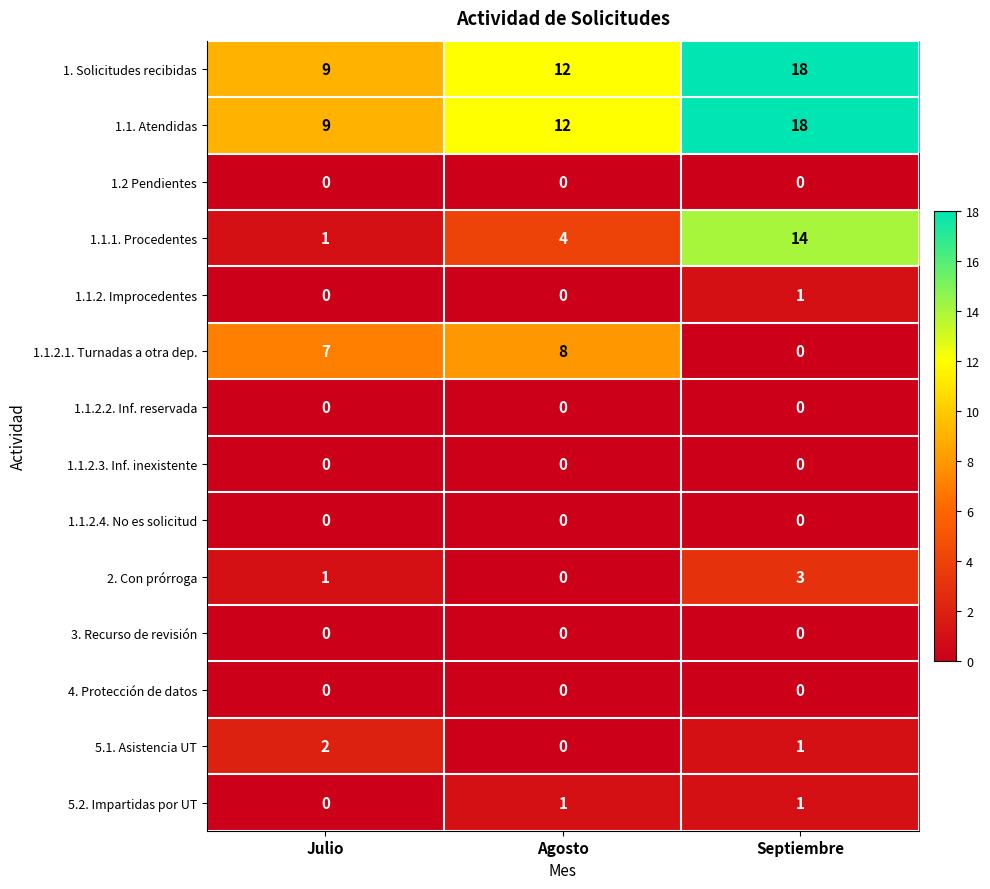

What is the sum of the 1.1. Atendidas values at Agosto and Septiembre?

30